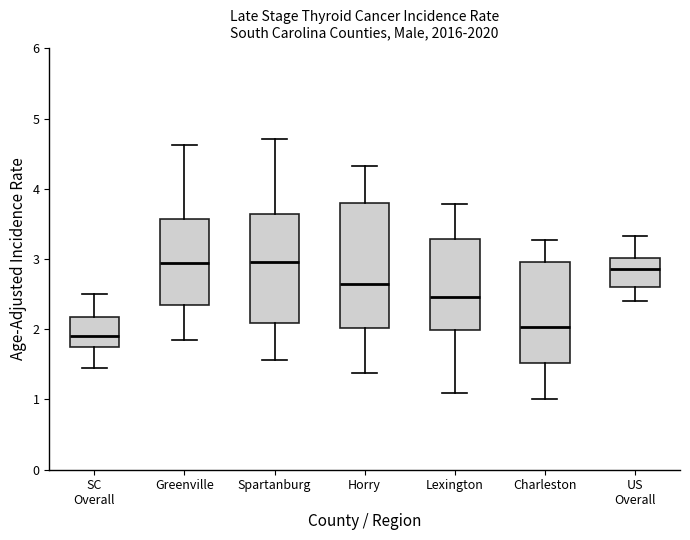

Reading left to right, transcribe this box plot: for each box, give where its median line is, the range the box spans, and where its two whiskers end, as read against the y-axis. The values are not printed on the chart, so give them approximately, as read against the axis.

SC Overall: median 1.9, box 1.7 to 2.2, whiskers 1.5 to 2.5
Greenville: median 2.9, box 2.3 to 3.6, whiskers 1.8 to 4.6
Spartanburg: median 3.0, box 2.1 to 3.6, whiskers 1.6 to 4.7
Horry: median 2.6, box 2.0 to 3.8, whiskers 1.4 to 4.3
Lexington: median 2.5, box 2.0 to 3.3, whiskers 1.1 to 3.8
Charleston: median 2.0, box 1.5 to 3.0, whiskers 1.0 to 3.3
US Overall: median 2.9, box 2.6 to 3.0, whiskers 2.4 to 3.3